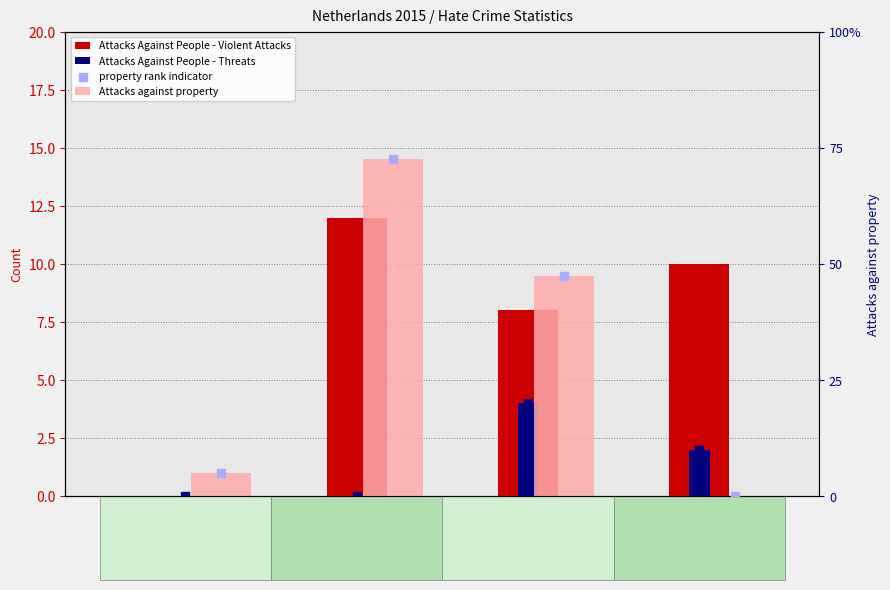

At which category is the sum across all series the highest?

Anti-Semitic
hate
crime